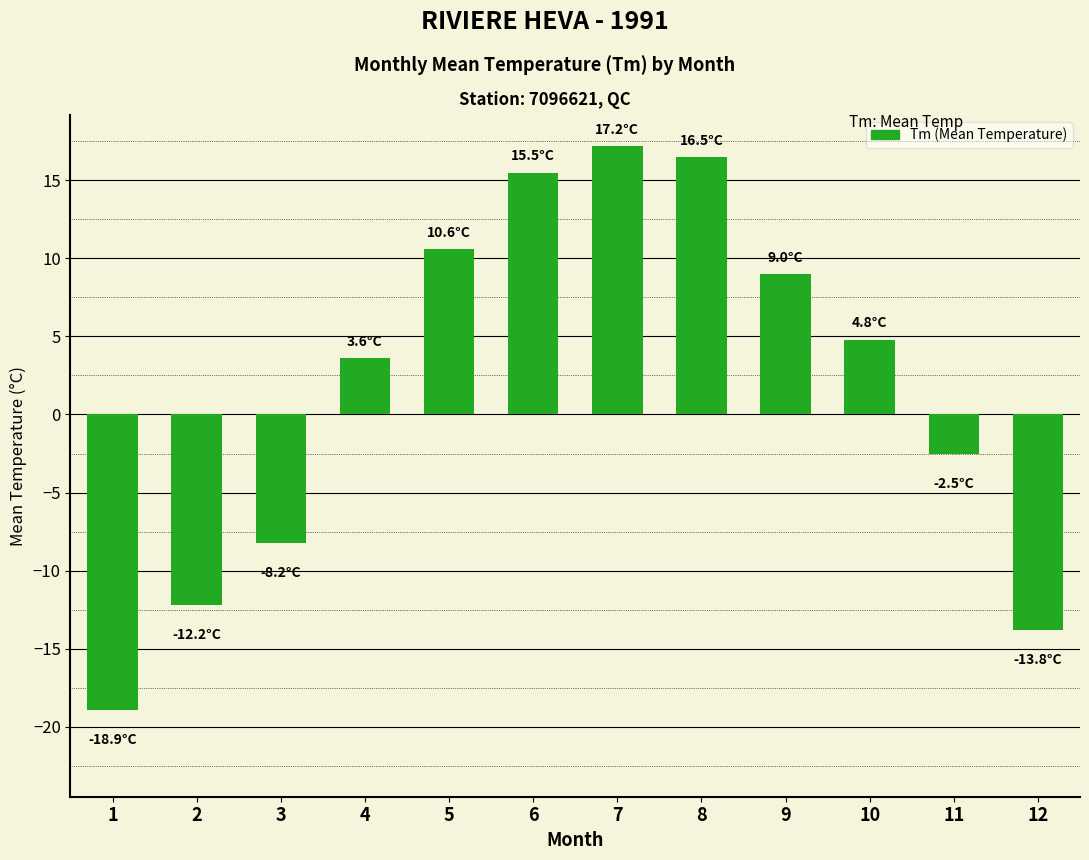

How many bars are there in total?

12